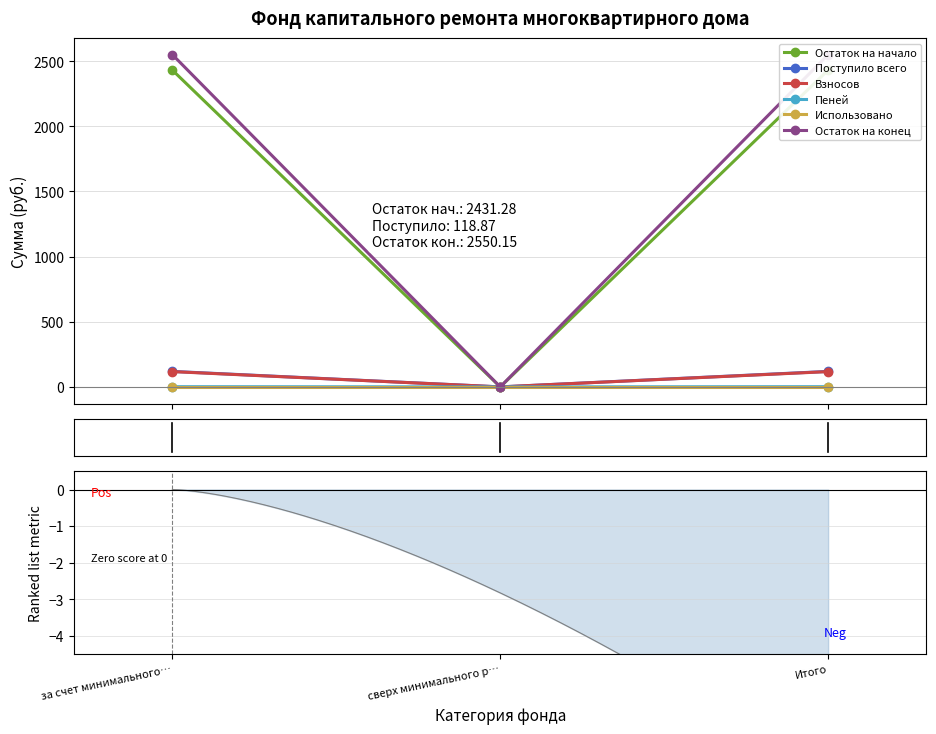

Which series changed the most between за счет минимального… and Итого?

Остаток на начало